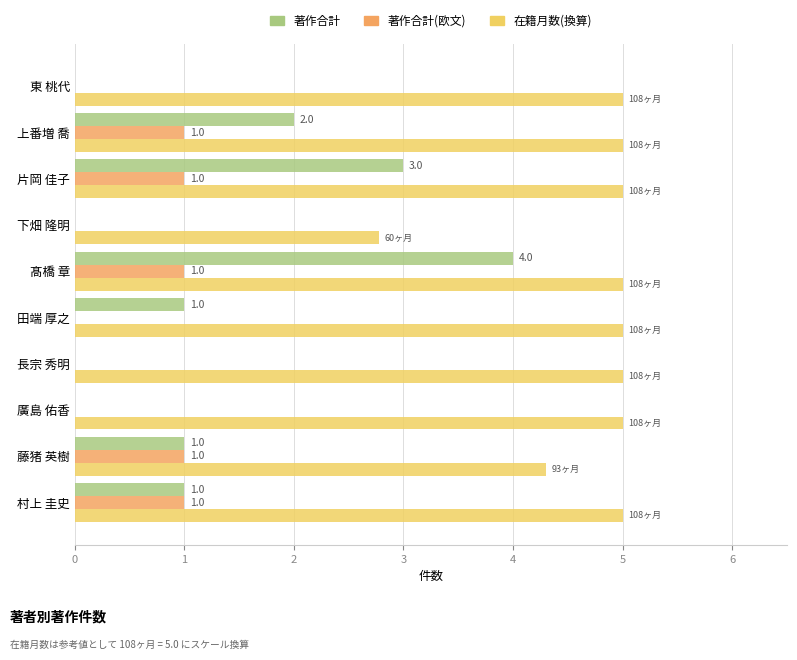

The 著作合計 series shows 1.7 at 田端 厚之. True or false?

False